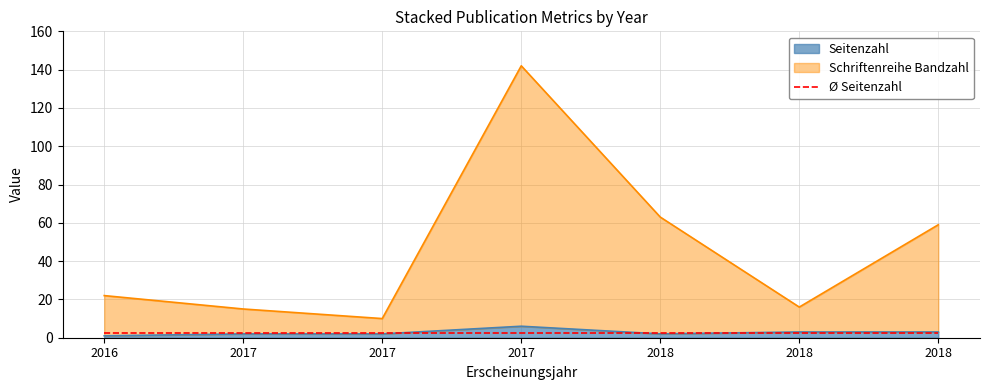

At which category is the sum across all series the highest?

2017